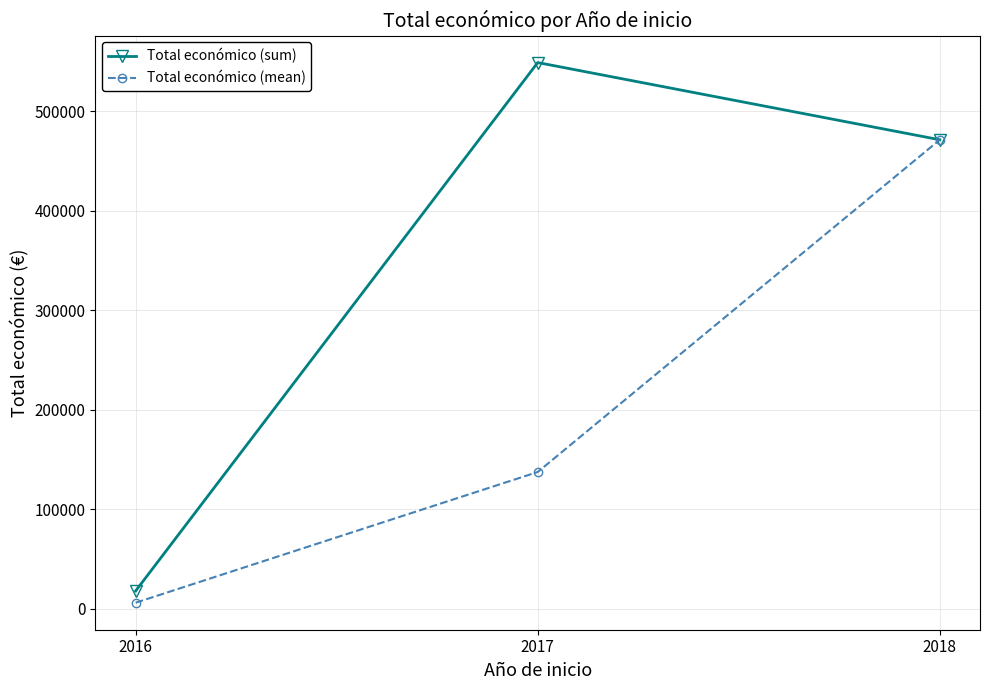

Does the chart display data point markers on the line(s)?

Yes